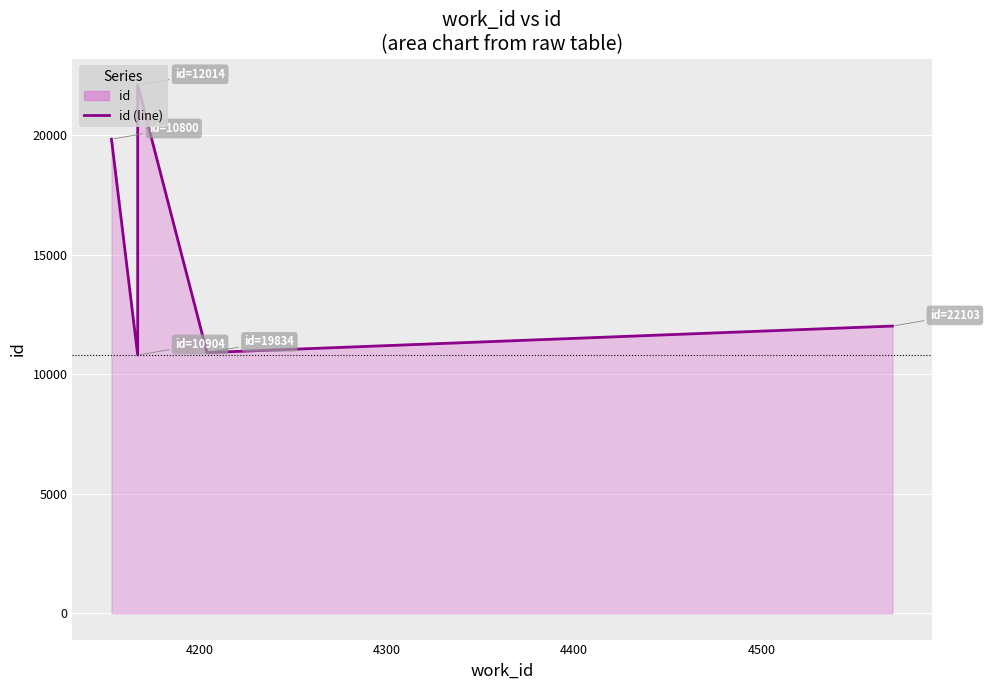

What is the value of the 3rd point from the left?

22103